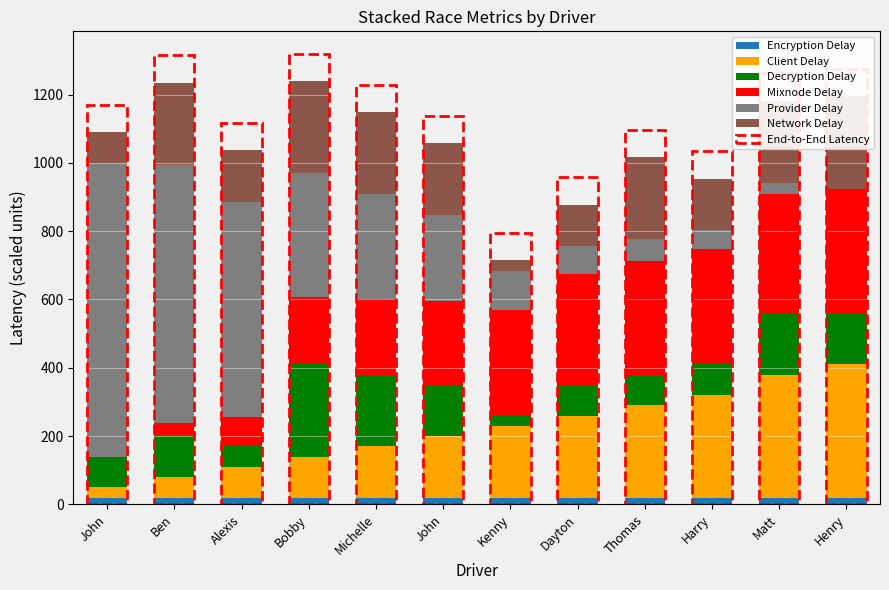

Reading left to right, transcribe all the data shown in this chart.

Encryption Delay: 20.0	20.0	20.0	20.0	20.0	20.0	20.0	20.0	20.0	20.0	20.0	20.0
Client Delay: 30.0	60.0	90.0	120.0	150.0	180.0	210.0	240.0	270.0	300.0	360.0	390.0
Decryption Delay: 90.0	120.0	60.0	270.0	210.0	150.0	30.0	90.0	90.0	90.0	180.0	150.0
Mixnode Delay: 0.0	37.8	86.3	196.5	220.1	245.2	308.0	323.9	332.8	336.5	347.6	364.6
Provider Delay: 859.7	757.0	630.3	362.5	308.5	252.1	116.5	83.2	64.8	57.1	34.4	0.0
Network Delay: 90.0	240.0	150.0	270.0	240.0	210.0	30.0	120.0	240.0	150.0	240.0	270.0